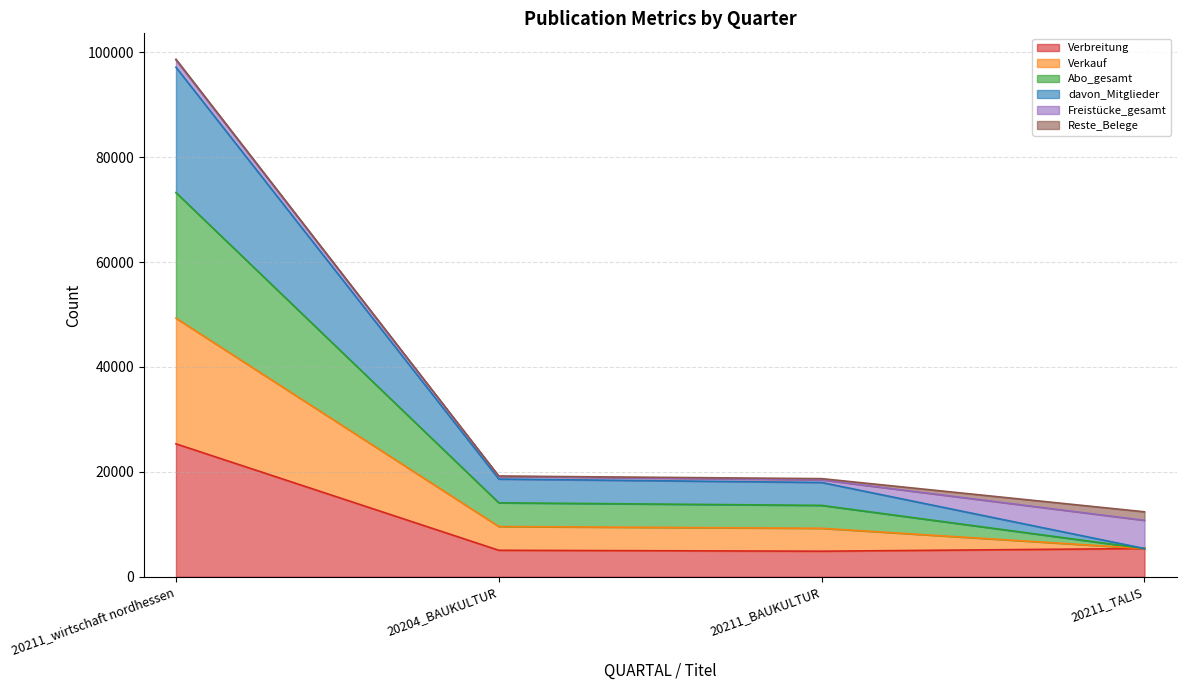

True or false: Abo_gesamt has more than 0 points higher than both neighbors.

False